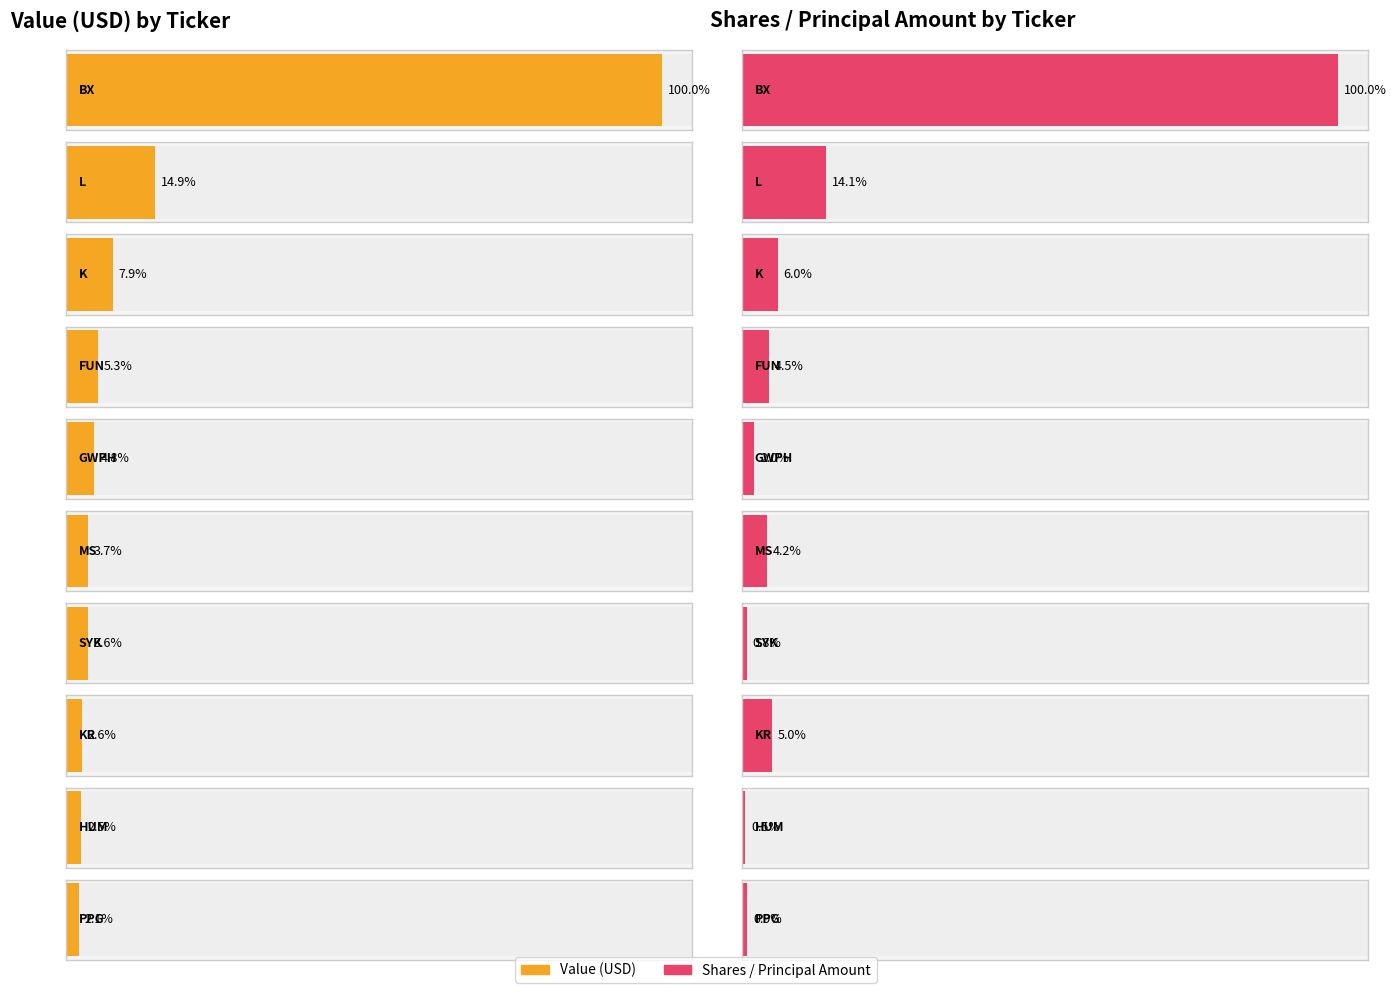

Rank the series at FUN from highest to lowest value.

Value, Shares or principal amount